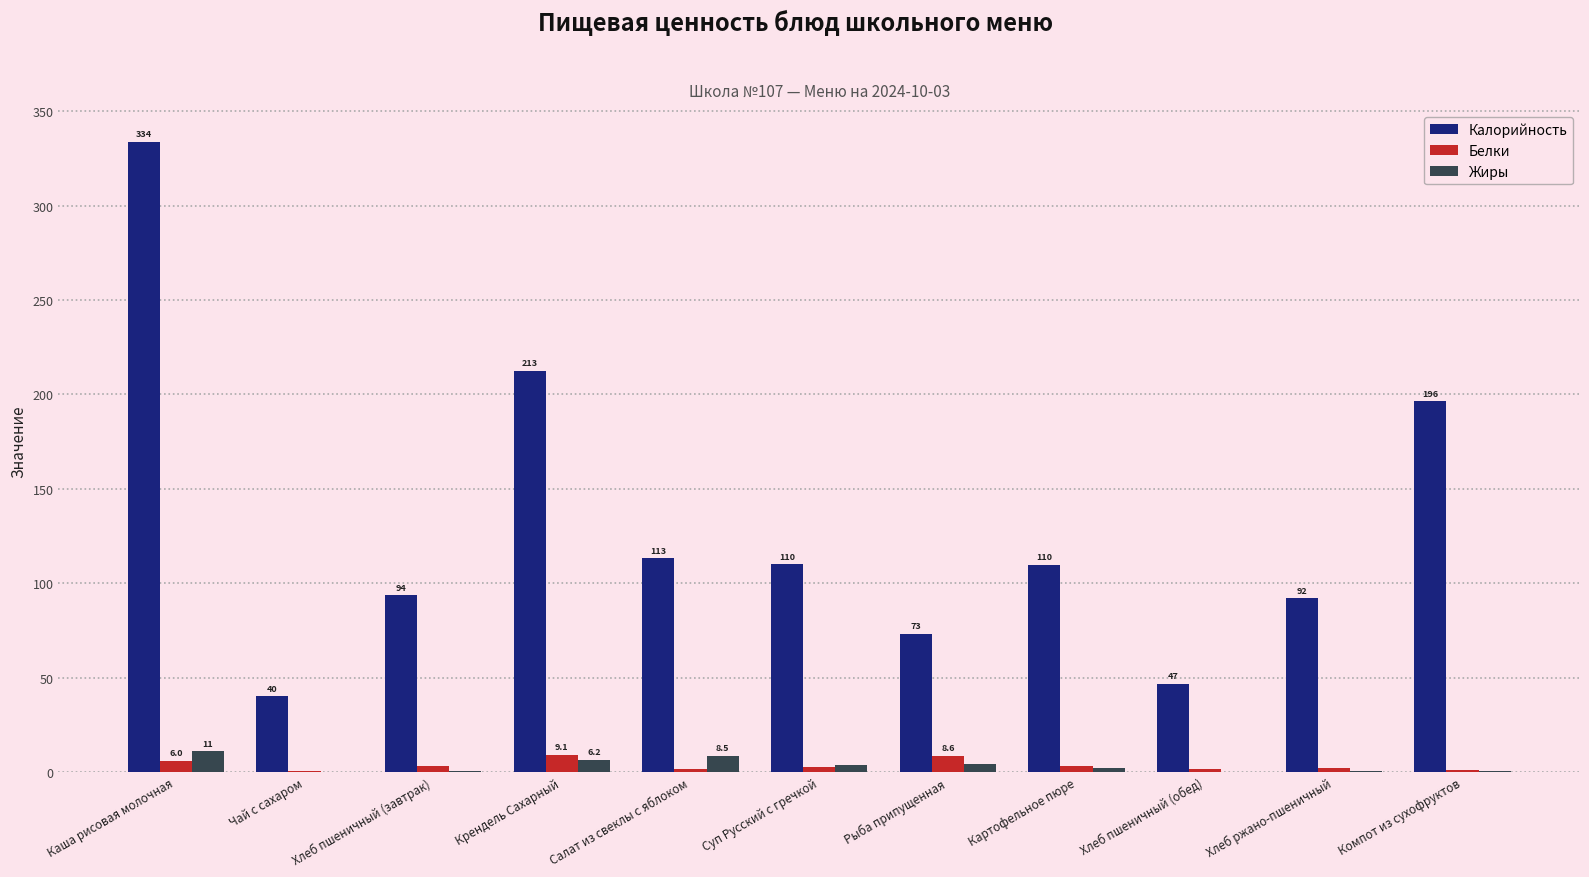

Where is Калорийность nearest to the value 187?

Компот из сухофруктов